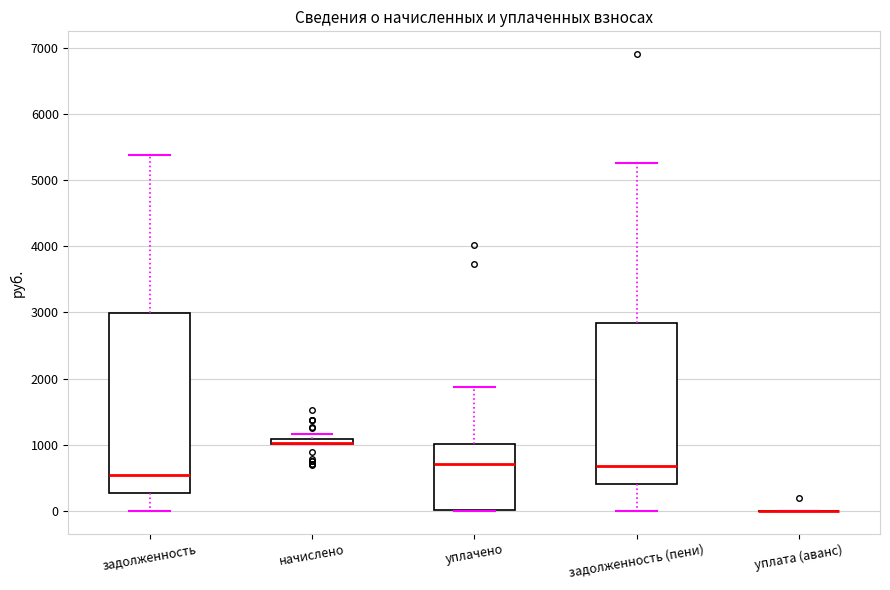

Which box is the tallest, from its lower edge to its upper edge?

задолженность